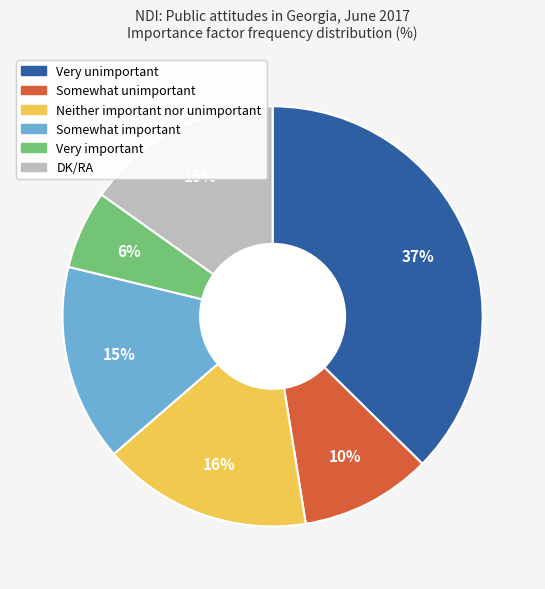

Approximately how many times larger is the value at Neither important nor unimportant compared to Somewhat important?

1.1